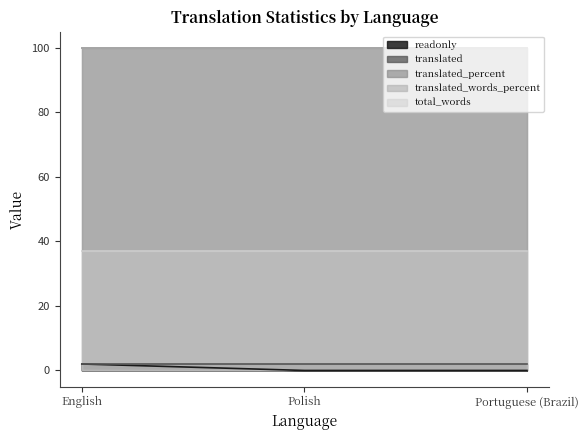

Rank the categories by translated value from lowest to highest.

English, Polish, Portuguese (Brazil)